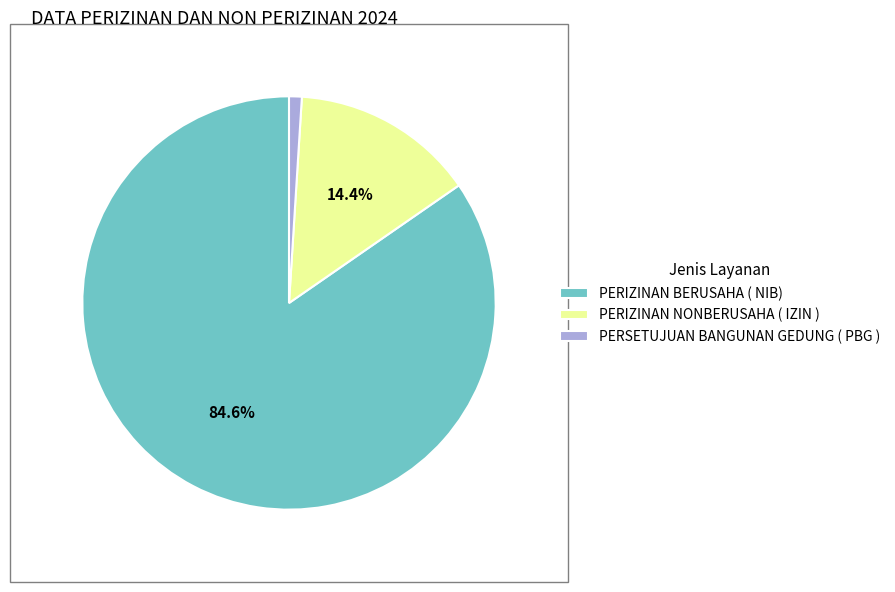

Is it true that PERSETUJUAN BANGUNAN GEDUNG ( PBG ) is 1% of the pie?

True